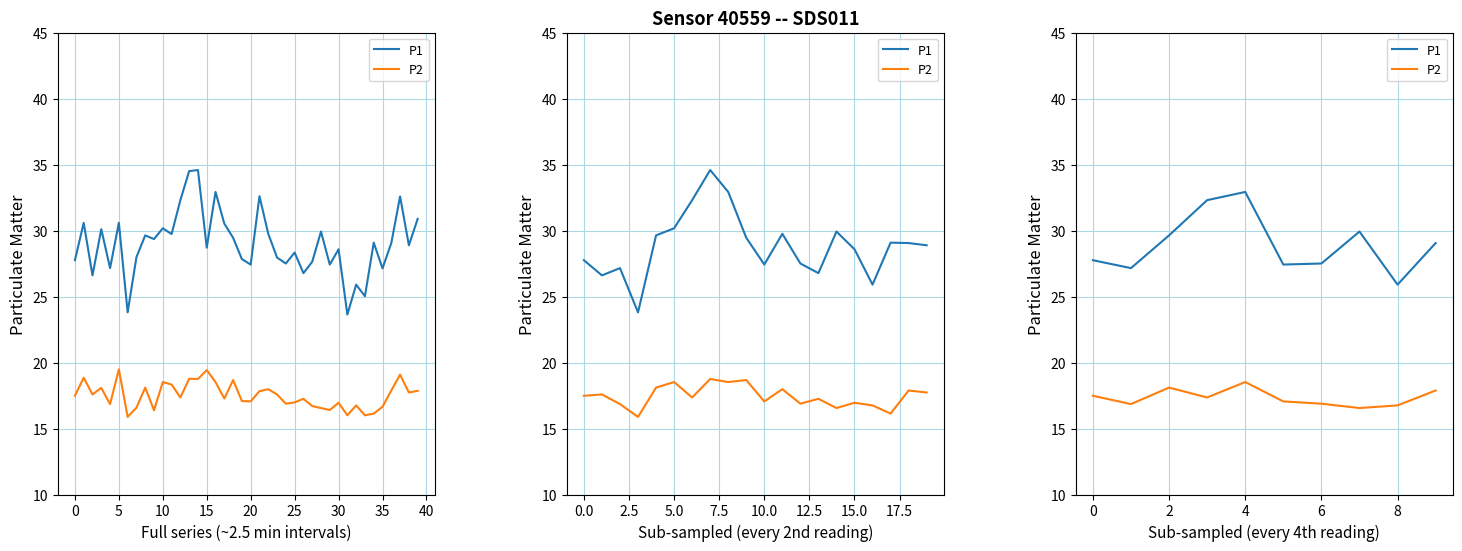

What is the lowest value of the P2 series?

16.6